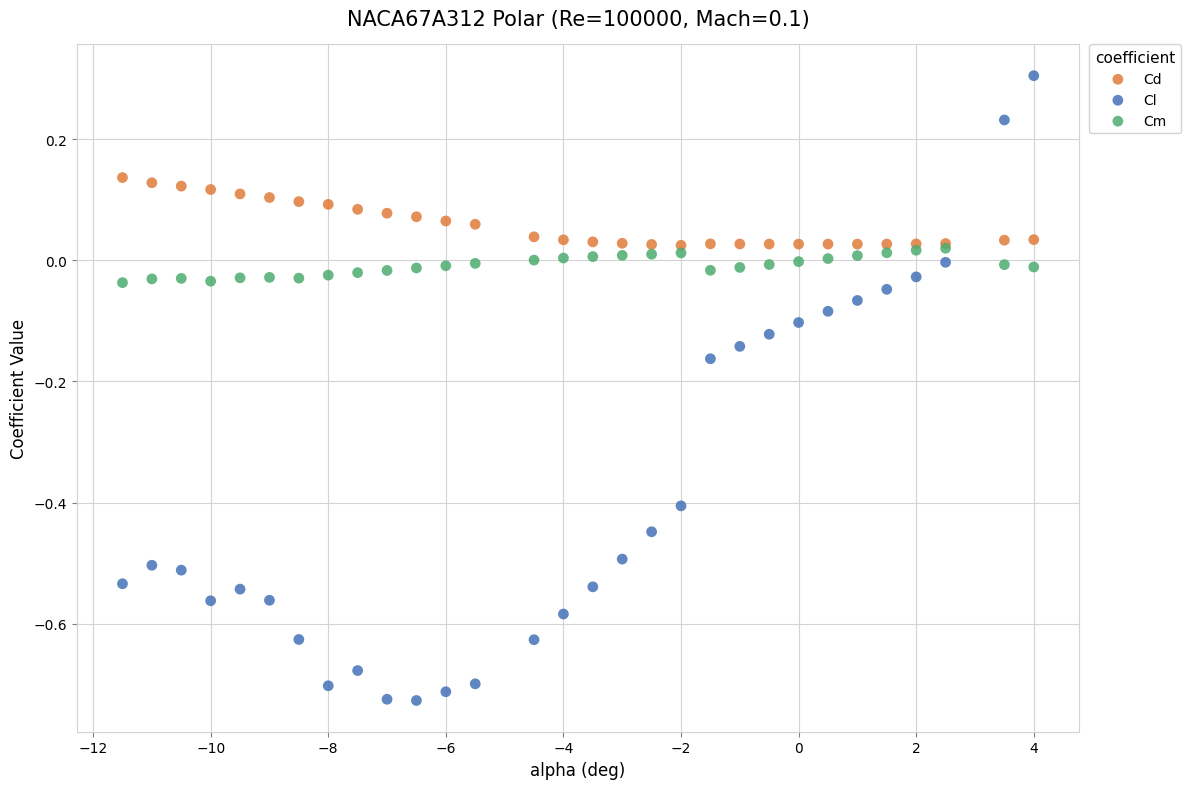

What are all the series names shown in the legend?

Cd, Cl, Cm